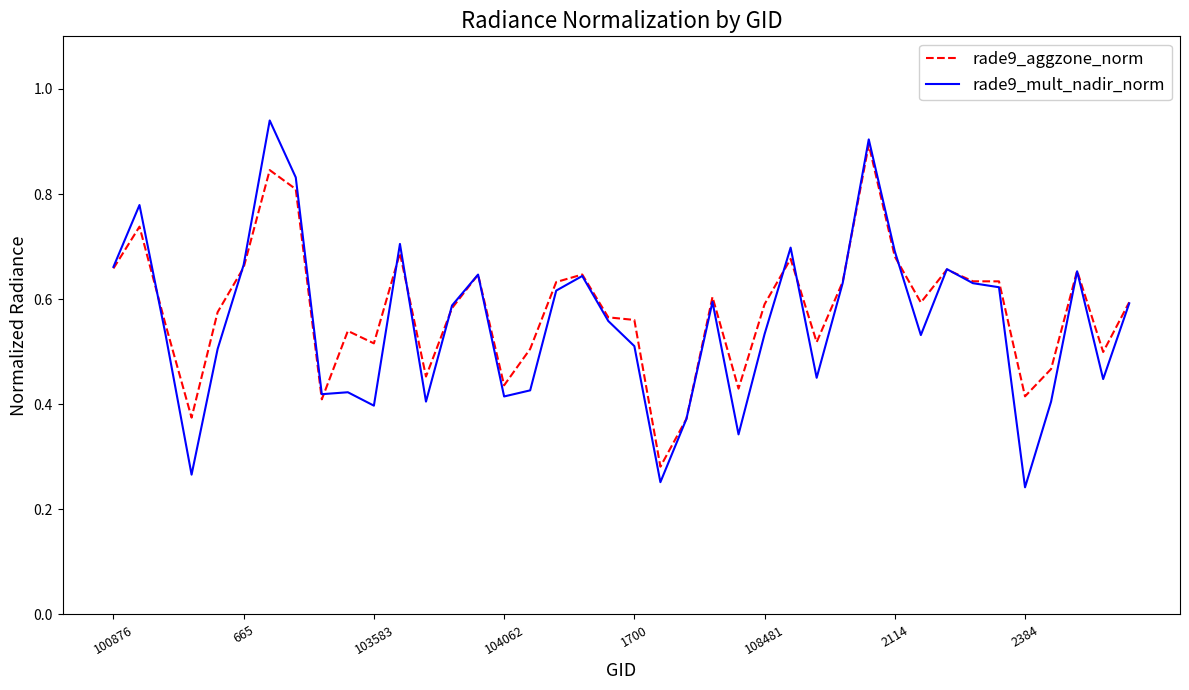

True or false: rade9_mult_nadir_norm and rade9_aggzone_norm intersect in this chart.

True